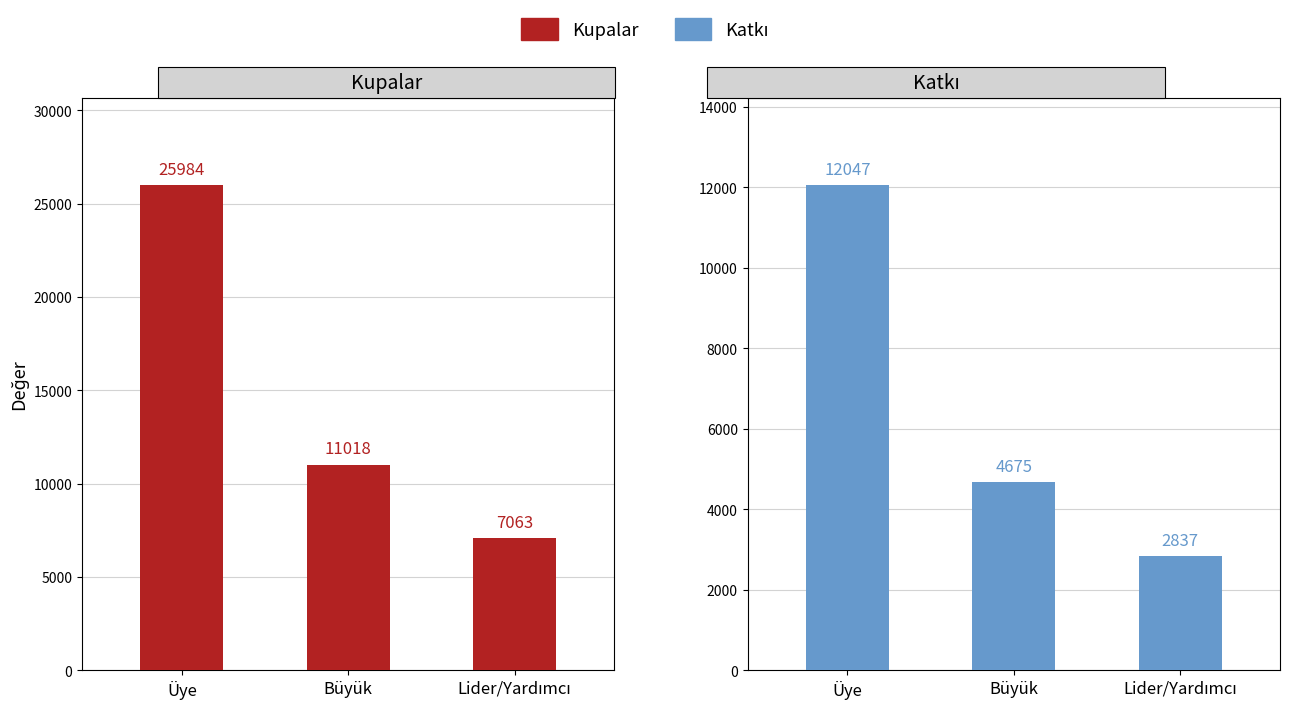

How many data points in Kupalar are above 11018?

1